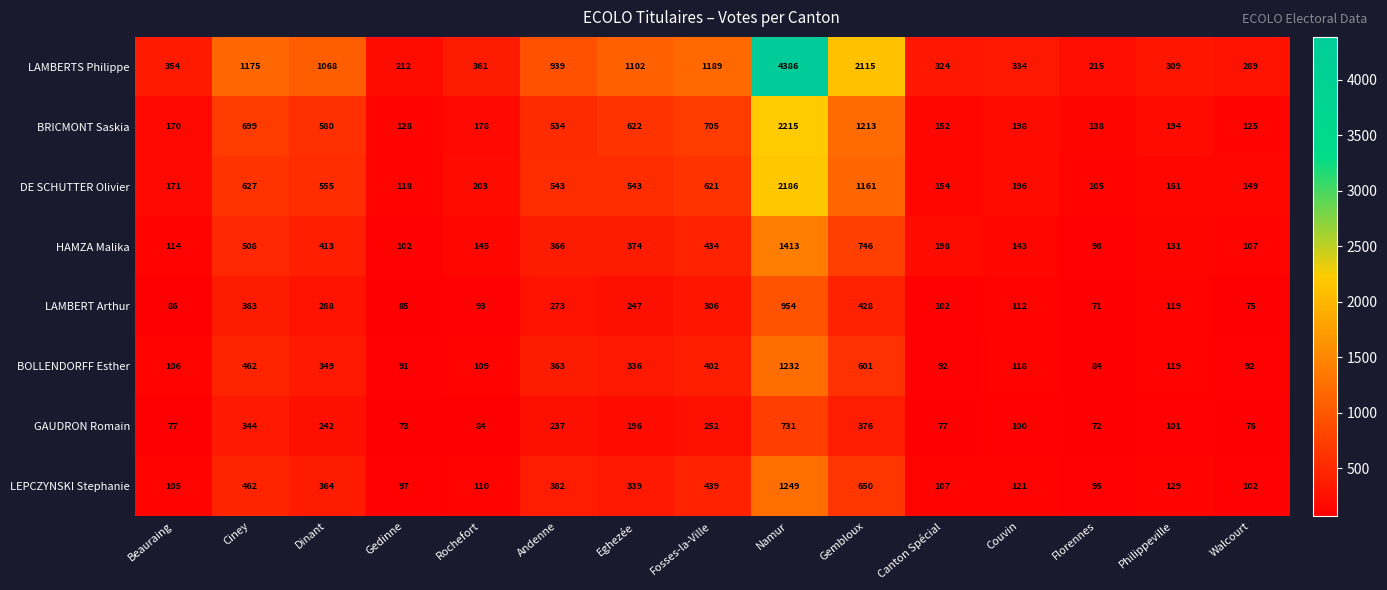

The value of LEPCZYNSKI Stephanie at Eghezée is 104. True or false?

False